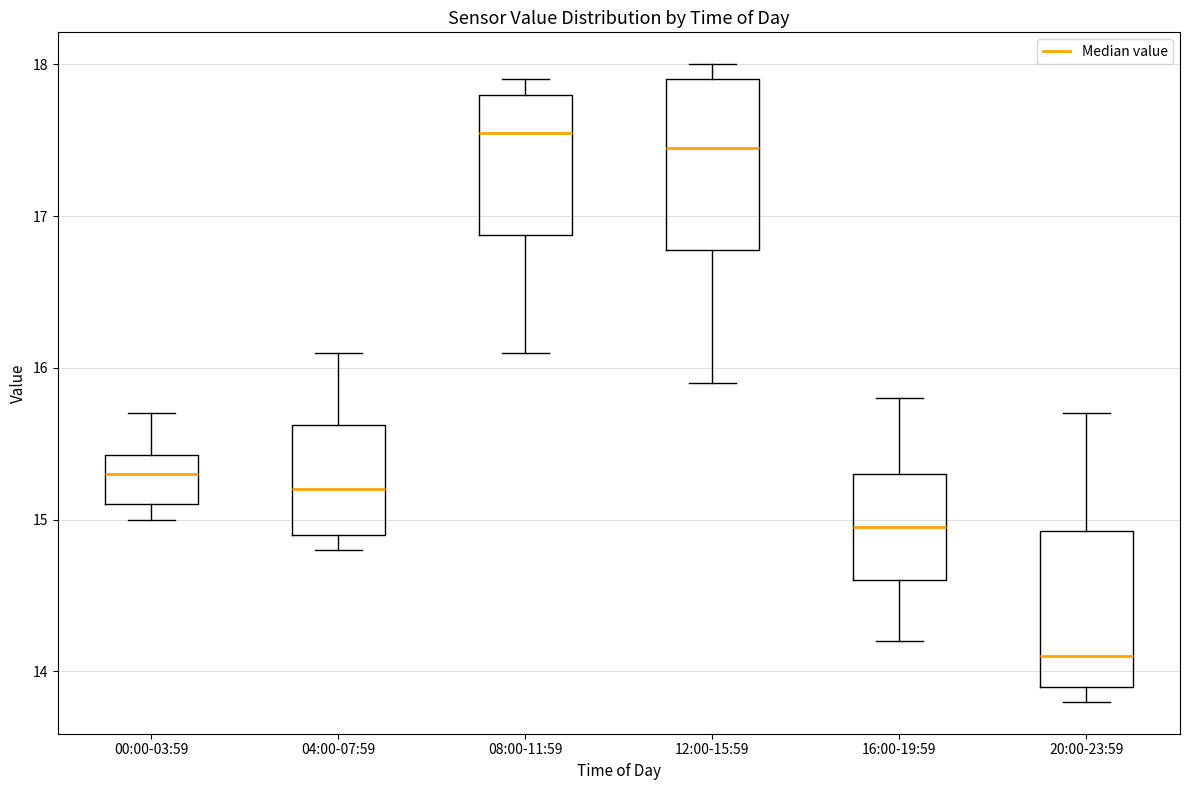

Which box's median line is the highest?

08:00-11:59